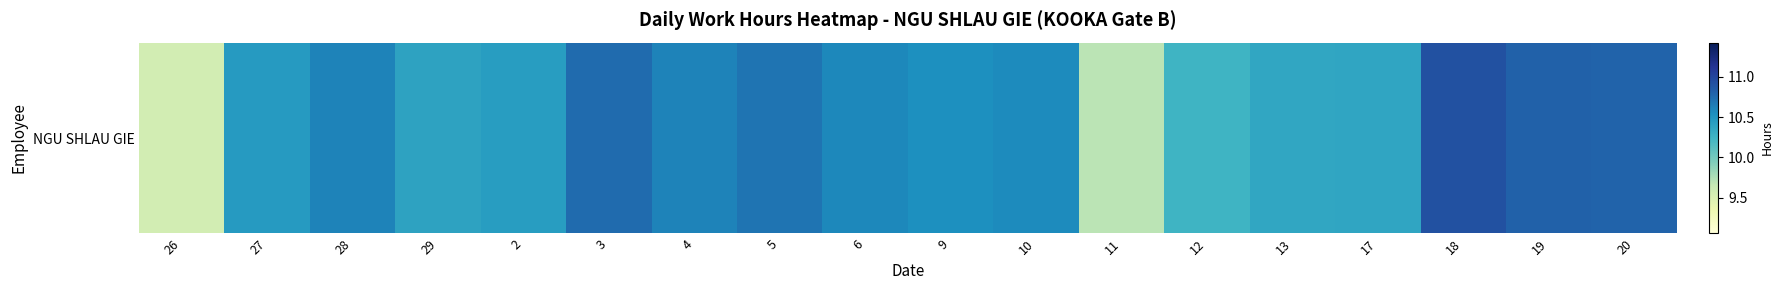

Which label corresponds to the largest value in the chart?

18